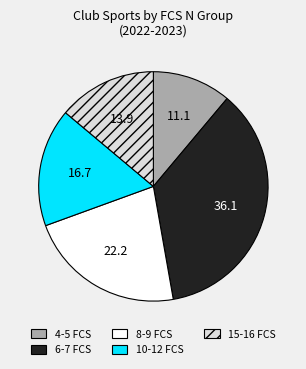

Is there any slice that represents more than half of the pie?

No